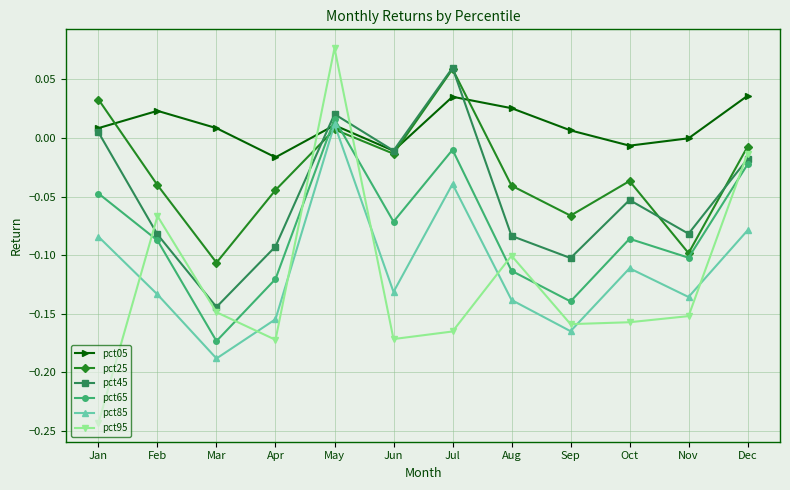

True or false: pct95 has more than 1 points higher than both neighbors.

True